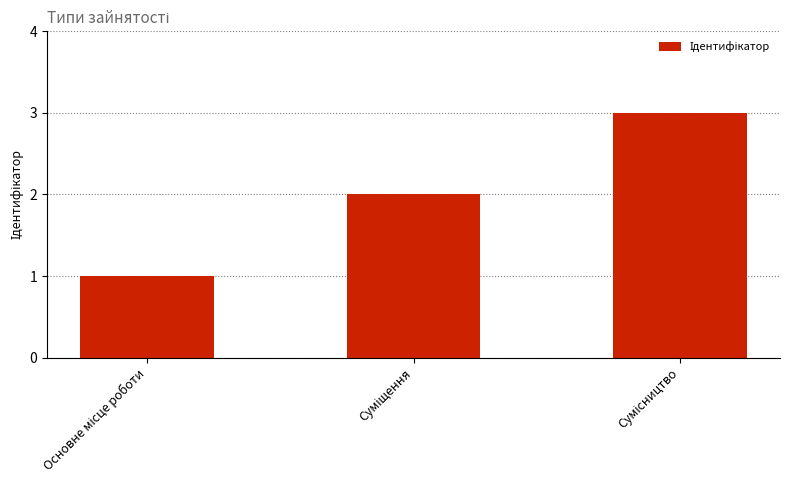

What is the minimum value shown in the chart?

1